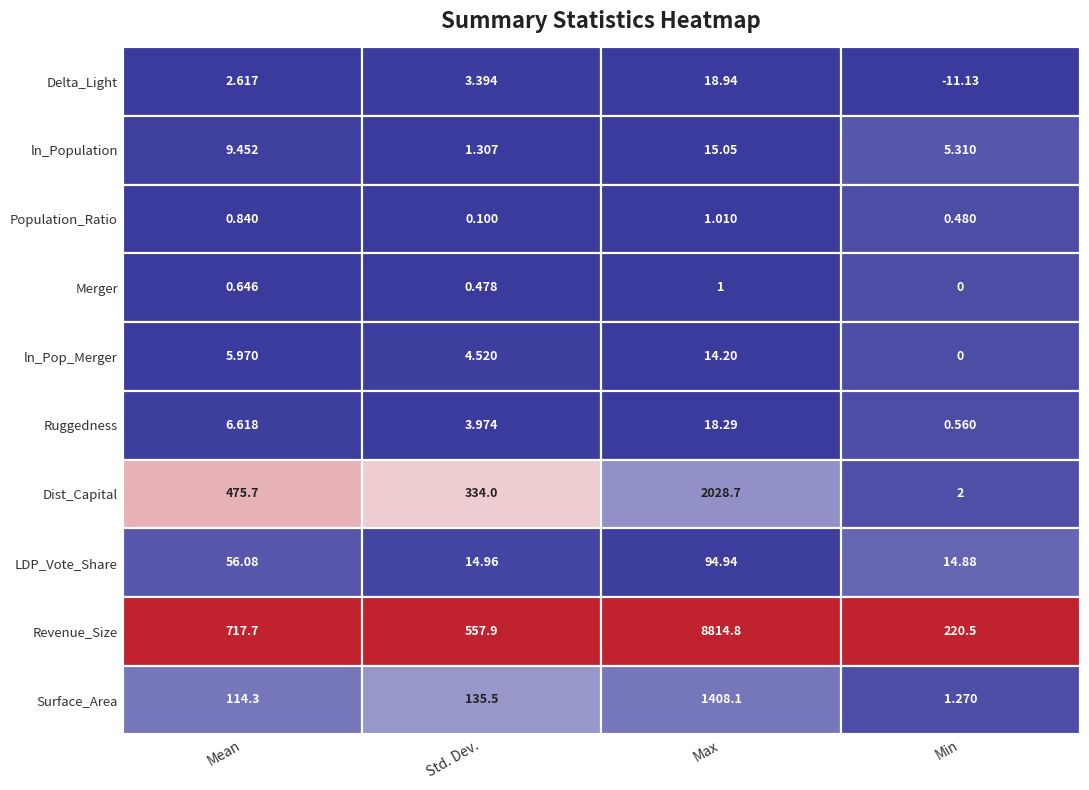

The ln_Population series shows 9.5 at Mean. True or false?

True